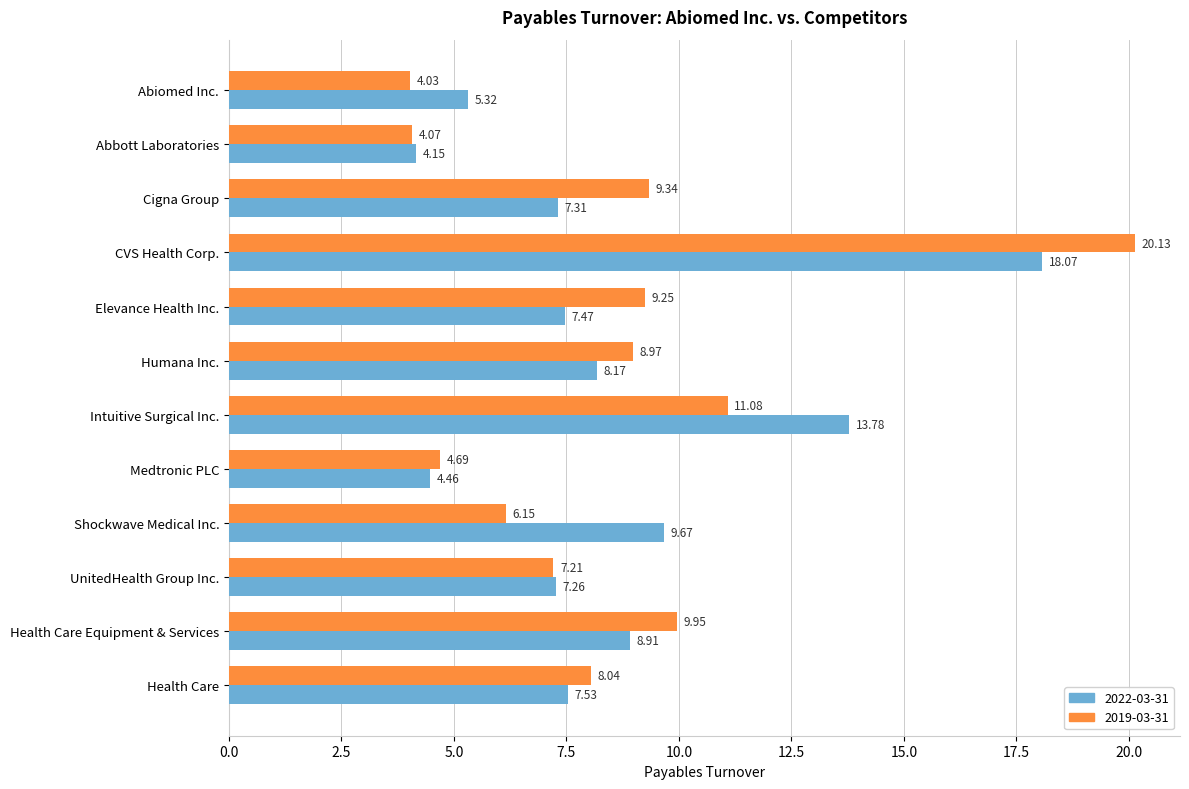

At which label does 2019-03-31 reach its peak?

CVS Health Corp.